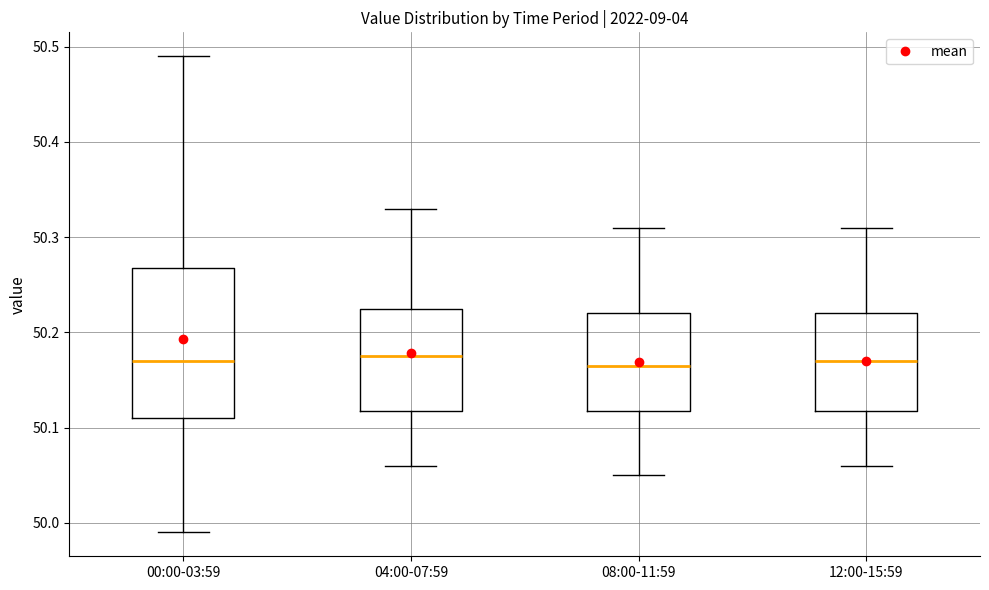

Reading left to right, transcribe this box plot: for each box, give where its median line is, the range the box spans, and where its two whiskers end, as read against the y-axis. The values are not printed on the chart, so give them approximately, as read against the axis.

00:00-03:59: median 50.17, box 50.11 to 50.27, whiskers 49.99 to 50.49
04:00-07:59: median 50.18, box 50.12 to 50.23, whiskers 50.06 to 50.33
08:00-11:59: median 50.17, box 50.12 to 50.22, whiskers 50.05 to 50.31
12:00-15:59: median 50.17, box 50.12 to 50.22, whiskers 50.06 to 50.31